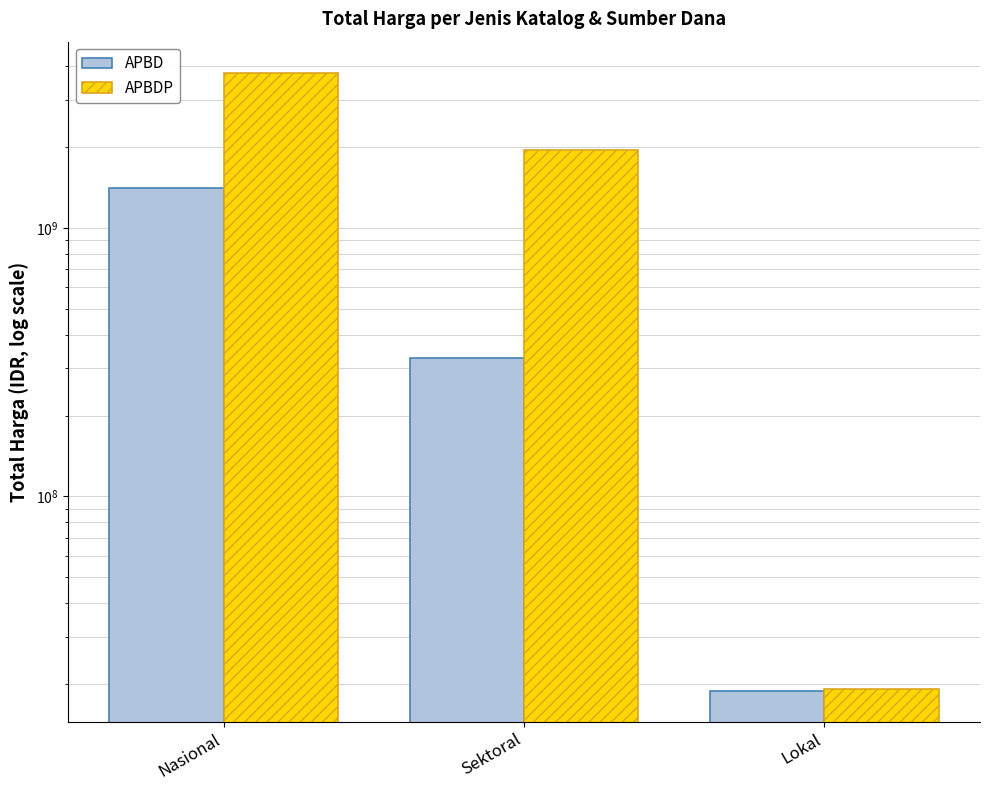

List the labels in order of APBDP value, largest first.

Nasional, Sektoral, Lokal